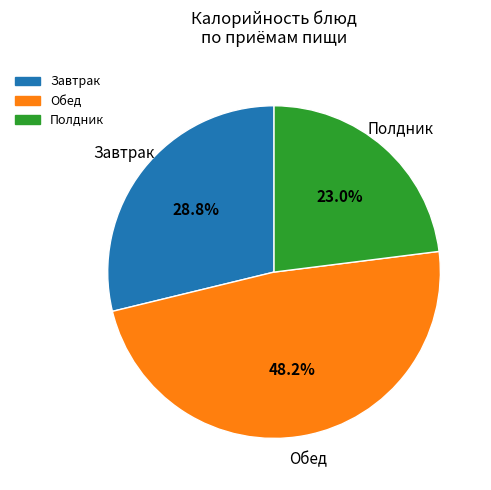

Is there a majority slice in this chart?

No